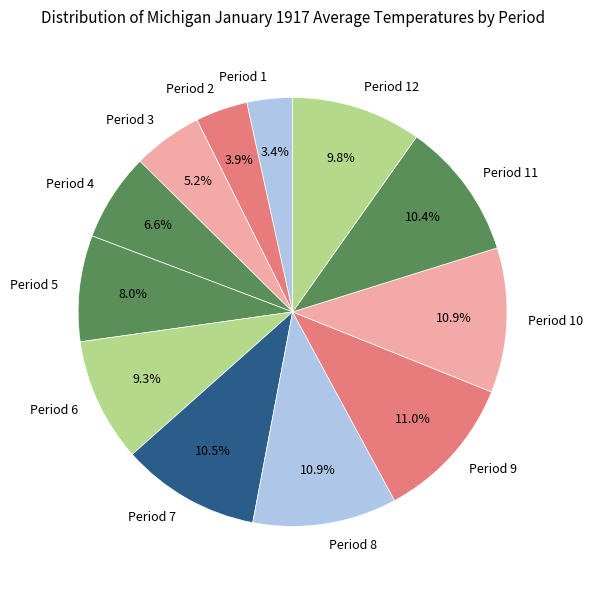

How many segments does this pie chart have?

12